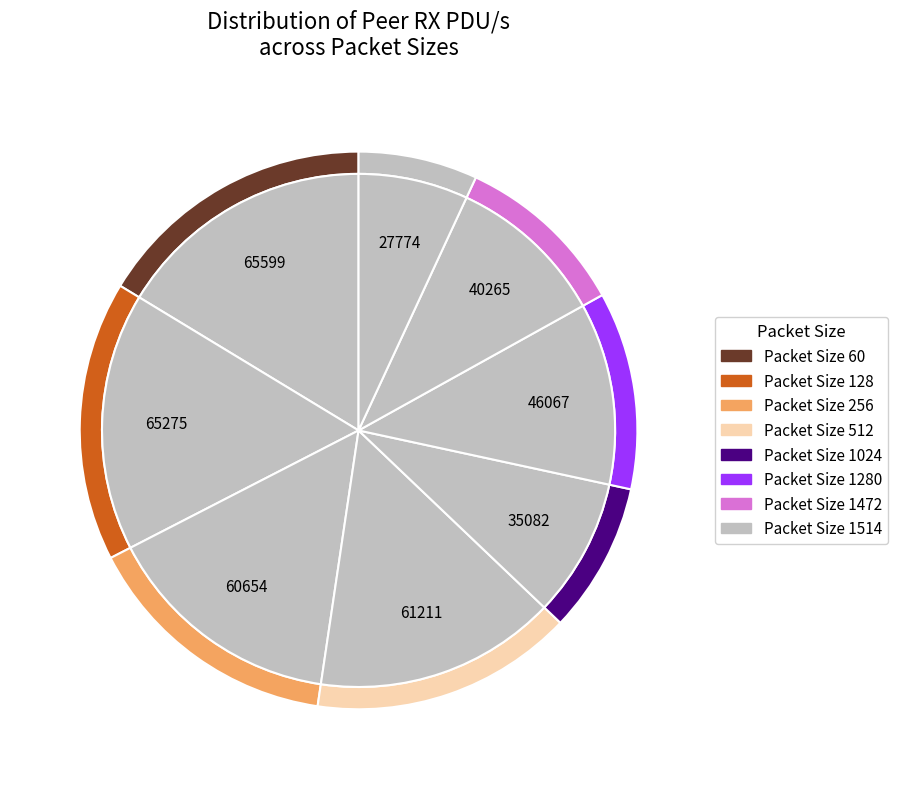

Does 256 account for over 50% of the chart?

No